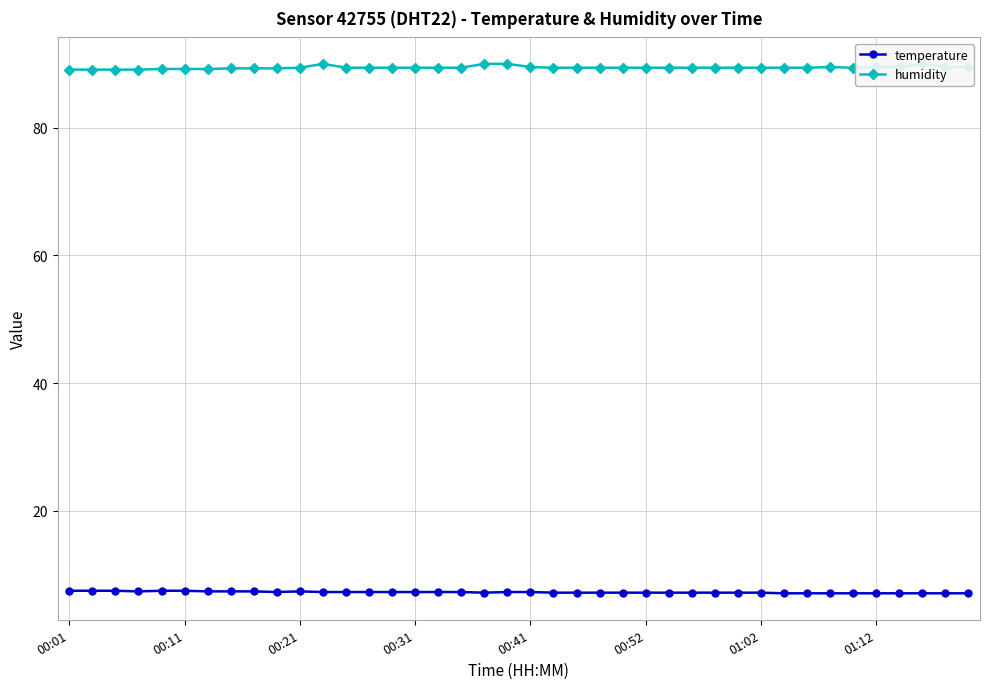

List the series in order of their peak value, lowest first.

temperature, humidity